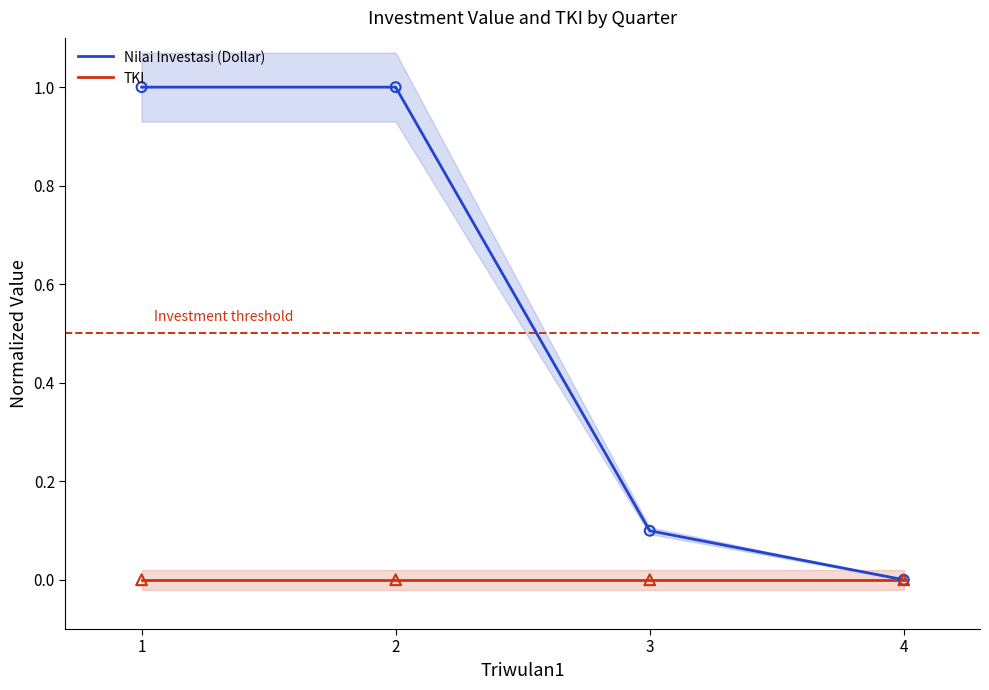

At how many categories does at least one series exceed 0?

3